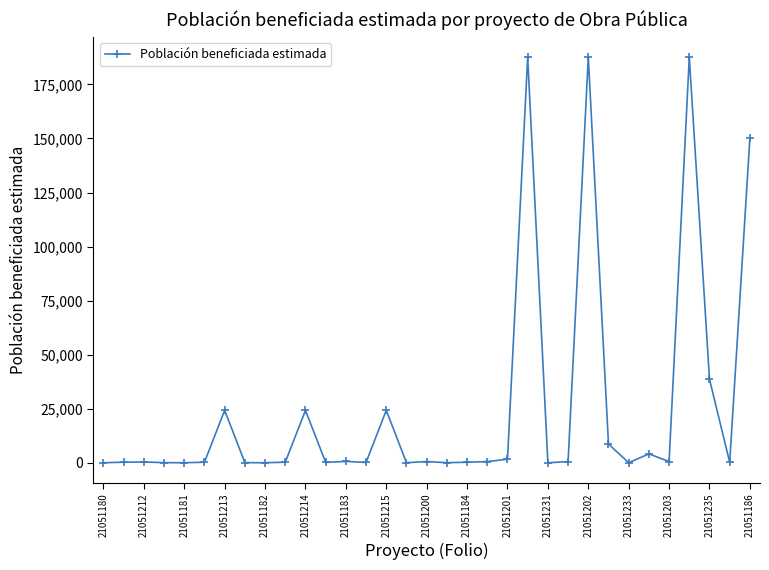

How many values are below 416?

16